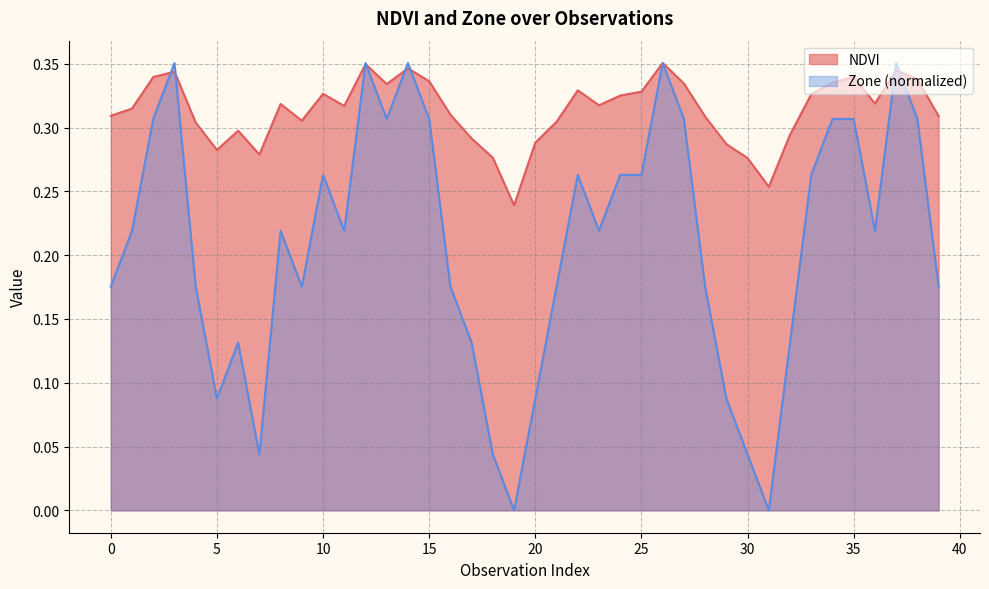

Reading right to left, extract all data points from this chart.

NDVI: 39=0.3	38=0.3	37=0.3	36=0.3	35=0.3	34=0.3	33=0.3	32=0.3	31=0.3	30=0.3	29=0.3	28=0.3	27=0.3	26=0.4	25=0.3	24=0.3	23=0.3	22=0.3	21=0.3	20=0.3	19=0.2	18=0.3	17=0.3	16=0.3	15=0.3	14=0.3	13=0.3	12=0.3	11=0.3	10=0.3	9=0.3	8=0.3	7=0.3	6=0.3	5=0.3	4=0.3	3=0.3	2=0.3	1=0.3	0=0.3
Zone: 39=0.2	38=0.3	37=0.4	36=0.2	35=0.3	34=0.3	33=0.3	32=0.1	31=0.0	30=0.0	29=0.1	28=0.2	27=0.3	26=0.4	25=0.3	24=0.3	23=0.2	22=0.3	21=0.2	20=0.1	19=0.0	18=0.0	17=0.1	16=0.2	15=0.3	14=0.4	13=0.3	12=0.4	11=0.2	10=0.3	9=0.2	8=0.2	7=0.0	6=0.1	5=0.1	4=0.2	3=0.4	2=0.3	1=0.2	0=0.2